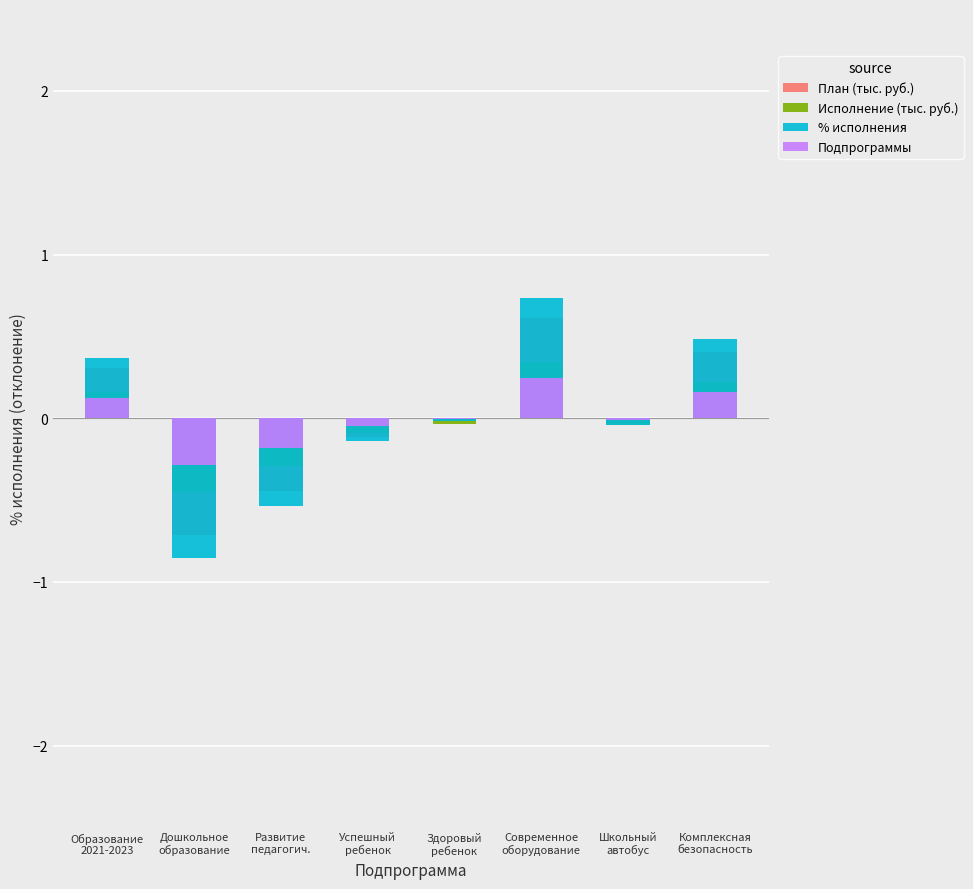

What is the difference between the План (тыс. руб.) values at Образование
2021-2023 and Современное
оборудование?

0.3